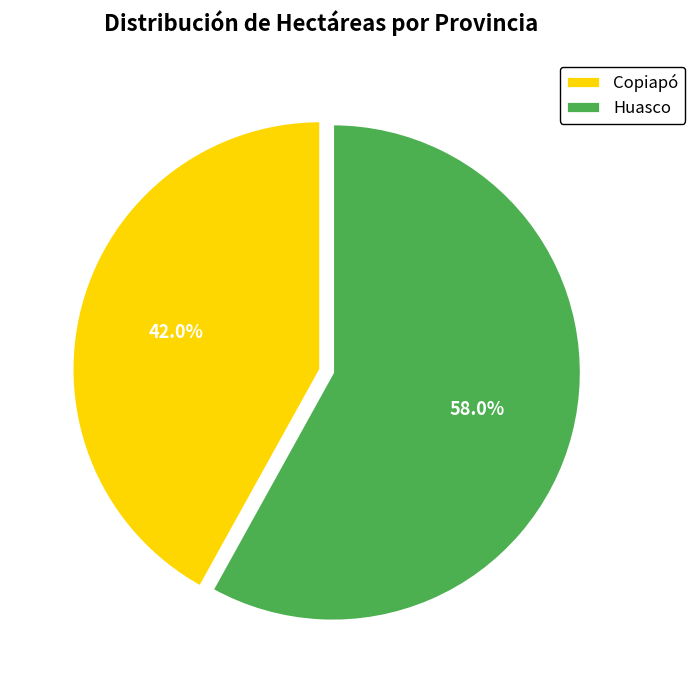

To the nearest percent, what is the average slice percentage?

50%